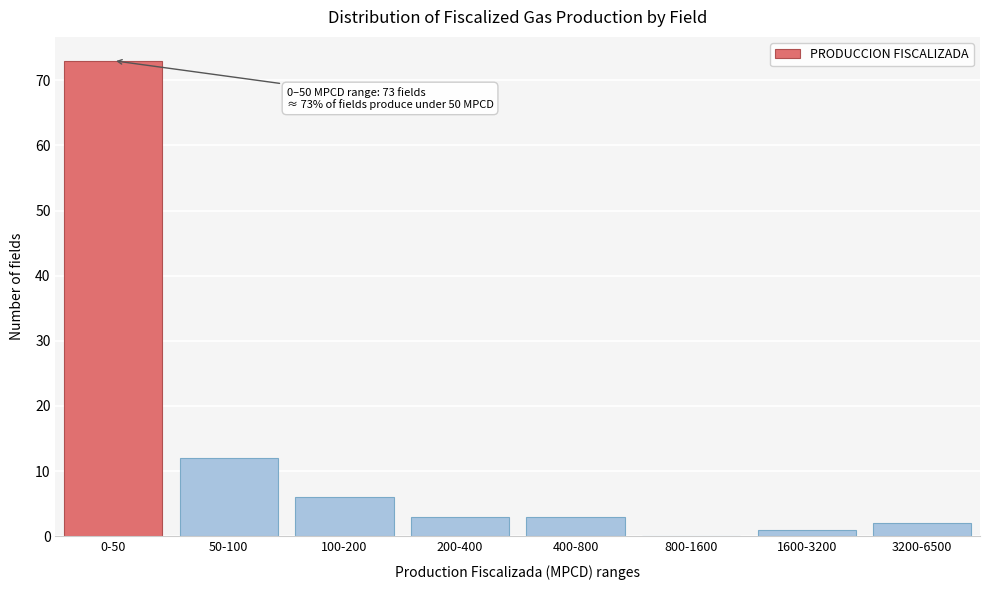

Reading right to left, transcribe all the data shown in this chart.

3200-6500=2	1600-3200=1	800-1600=0	400-800=3	200-400=3	100-200=6	50-100=12	0-50=73